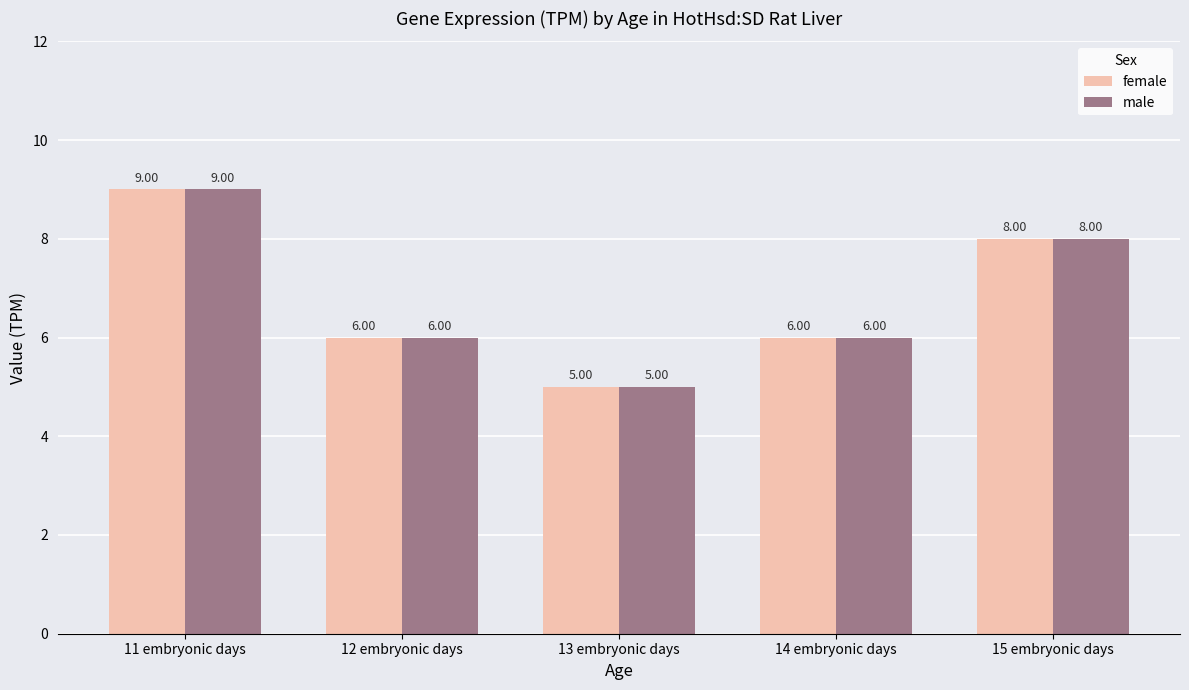

Reading left to right, list all the values displayed in this chart.

female: 11 embryonic days=9	12 embryonic days=6	13 embryonic days=5	14 embryonic days=6	15 embryonic days=8
male: 11 embryonic days=9	12 embryonic days=6	13 embryonic days=5	14 embryonic days=6	15 embryonic days=8